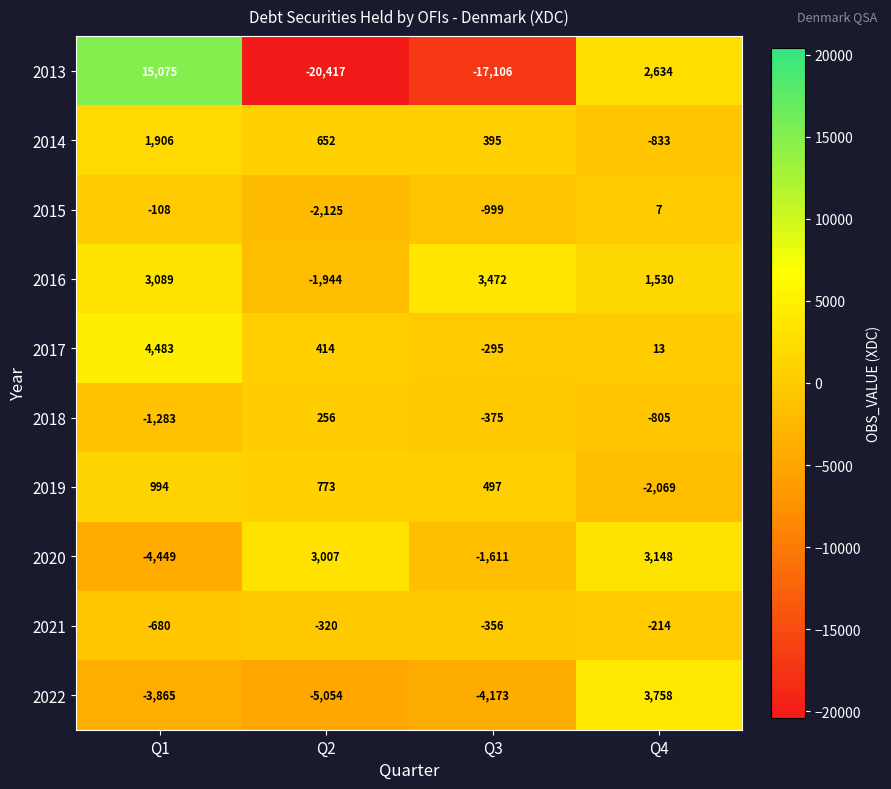

What value does the 2013 series have at Q4, to the nearest 100?

2600